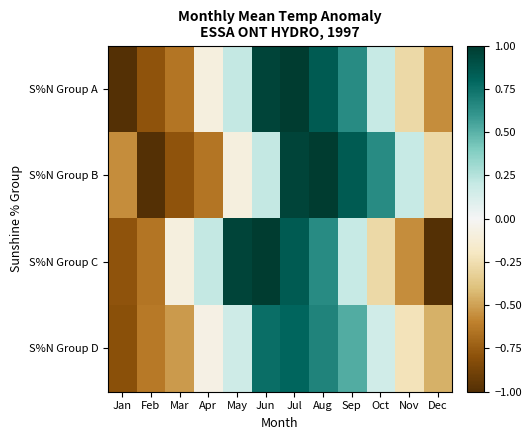

Reading right to left, extract all data points from this chart.

S%N Group A: Dec=-0.6	Nov=-0.3	Oct=0.2	Sep=0.6	Aug=0.8	Jul=1.0	Jun=1.0	May=0.2	Apr=-0.1	Mar=-0.6	Feb=-0.8	Jan=-1.0
S%N Group B: Dec=-0.3	Nov=0.2	Oct=0.6	Sep=0.8	Aug=1.0	Jul=1.0	Jun=0.2	May=-0.1	Apr=-0.6	Mar=-0.8	Feb=-1.0	Jan=-0.6
S%N Group C: Dec=-1.0	Nov=-0.6	Oct=-0.3	Sep=0.2	Aug=0.6	Jul=0.8	Jun=1.0	May=1.0	Apr=0.2	Mar=-0.1	Feb=-0.6	Jan=-0.8
S%N Group D: Dec=-0.4	Nov=-0.2	Oct=0.2	Sep=0.5	Aug=0.7	Jul=0.8	Jun=0.8	May=0.2	Apr=-0.1	Mar=-0.5	Feb=-0.6	Jan=-0.8